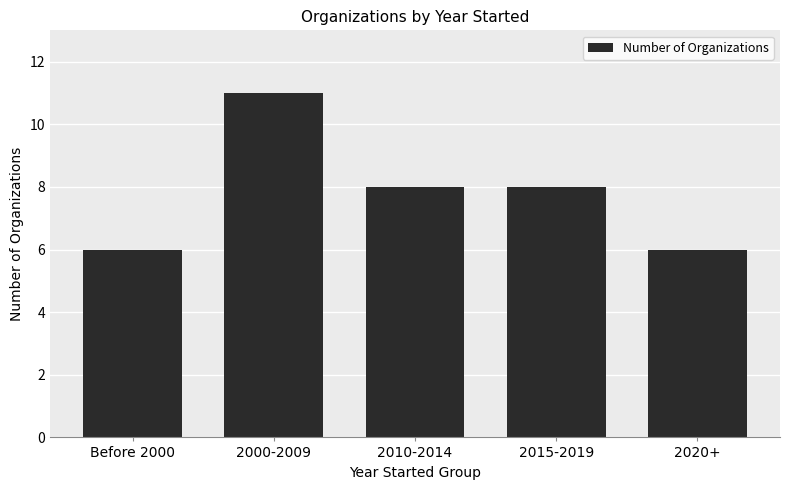

How many values are between 6 and 8?

4